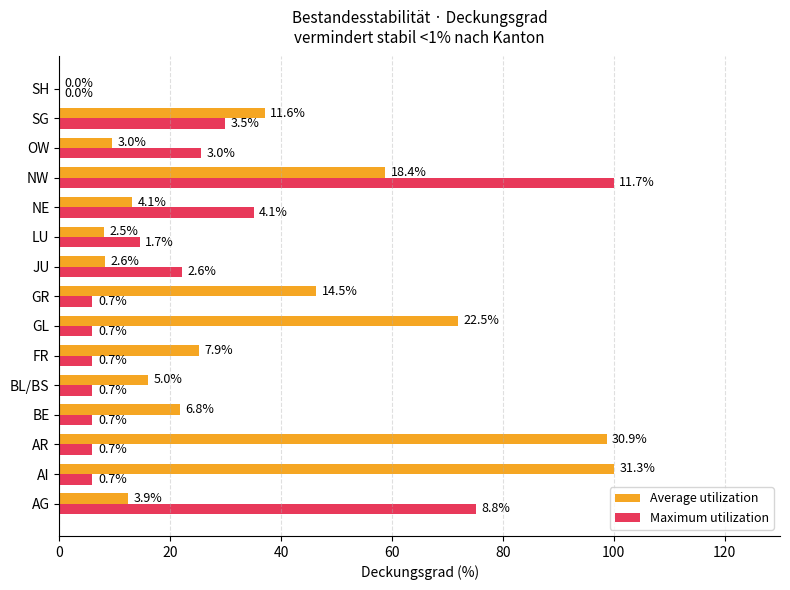

What are all the series names shown in the legend?

Average utilization, Maximum utilization